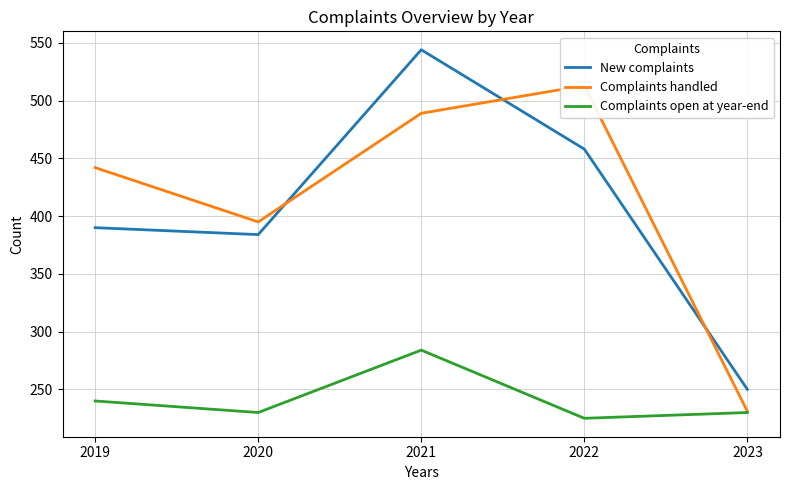

How many values in the Complaints open at year-end series are below 230?

1